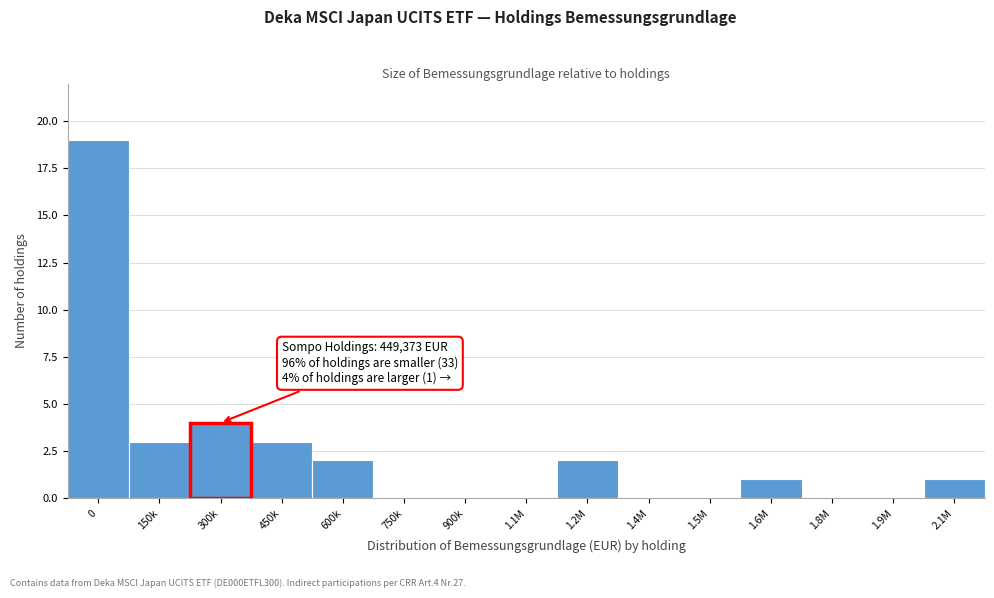

Reading left to right, extract all data points from this chart.

0=19	150k=3	300k=4	450k=3	600k=2	750k=0	900k=0	1.1M=0	1.2M=2	1.4M=0	1.5M=0	1.6M=1	1.8M=0	1.9M=0	2.1M=1